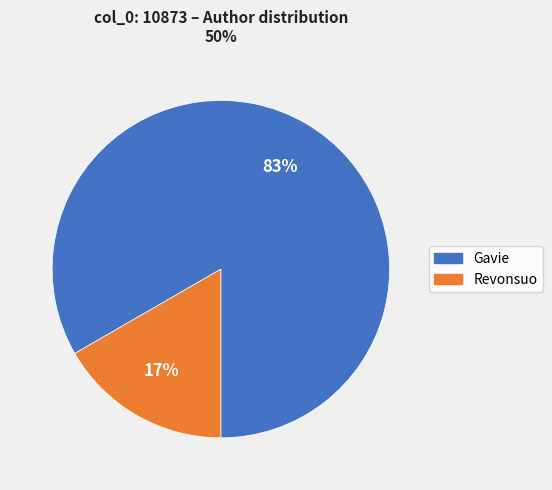

The Revonsuo slice represents 17% of the pie. True or false?

True